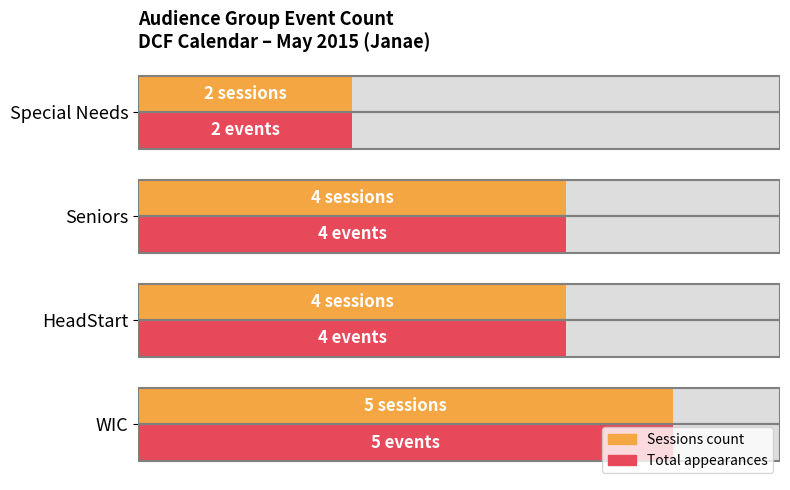

Is it true that Audience group total equals 1 at Seniors?

False